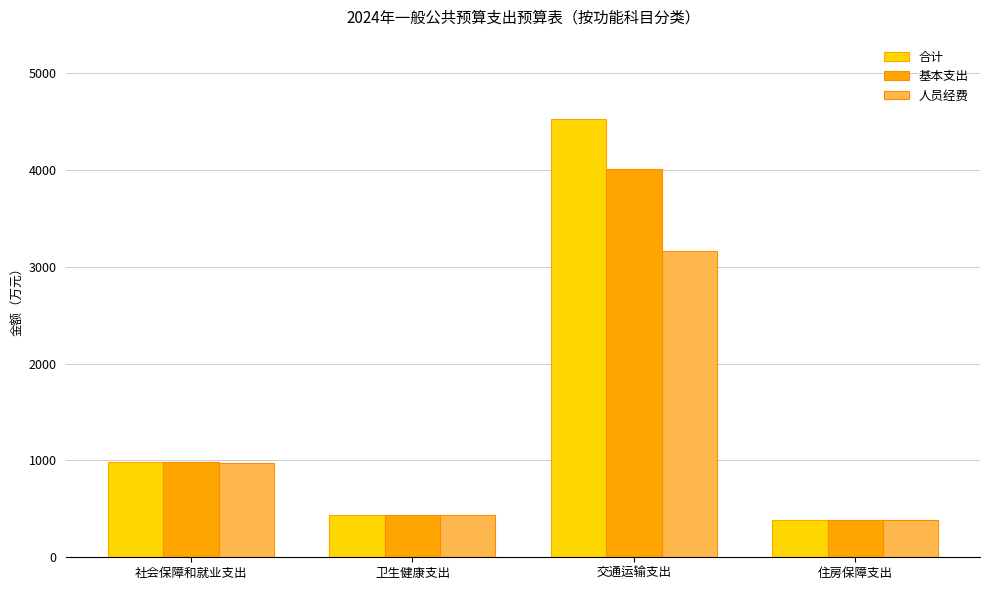

Which series changed the most between 社会保障和就业支出 and 交通运输支出?

合计